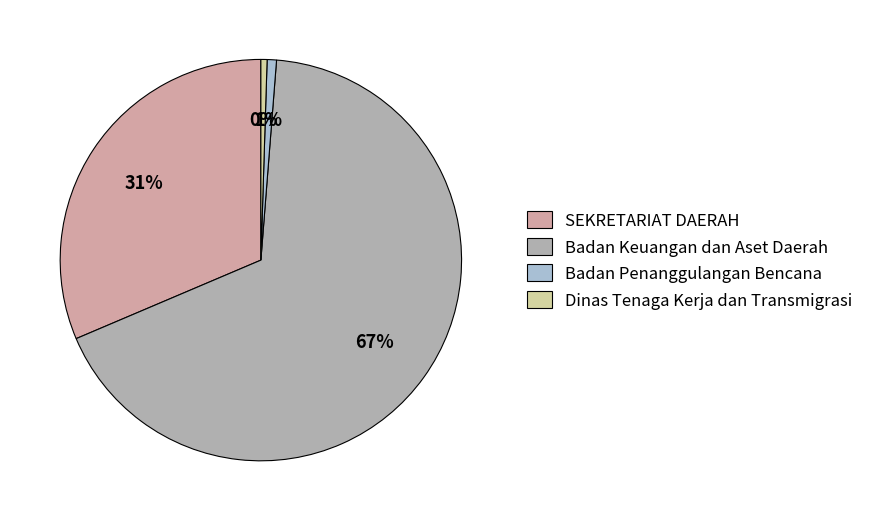

How many segments does this pie chart have?

4